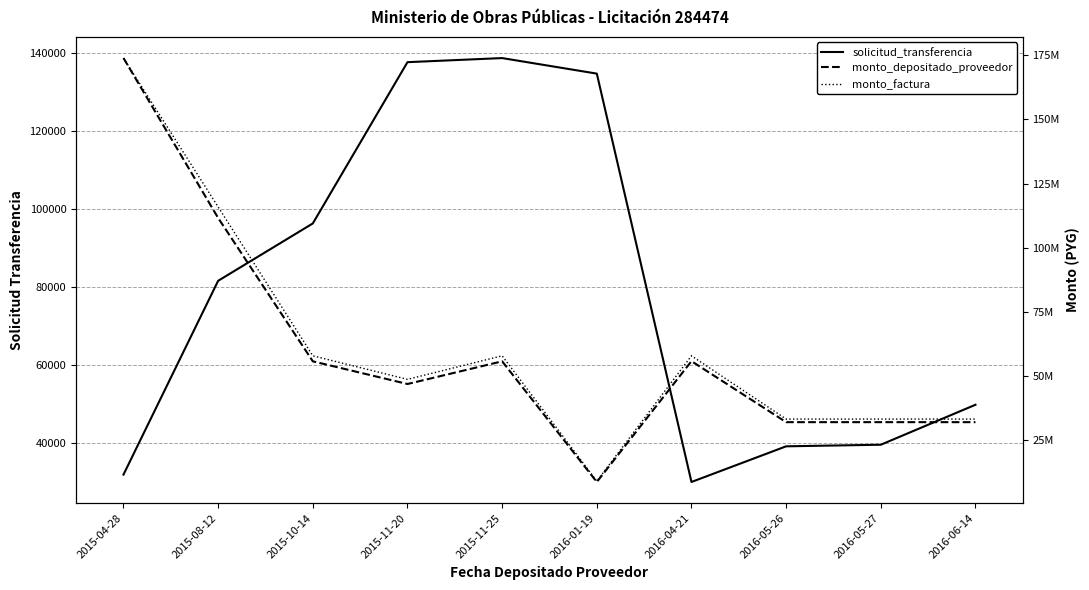

How many values in the solicitud_transferencia series exceed 81614?

4